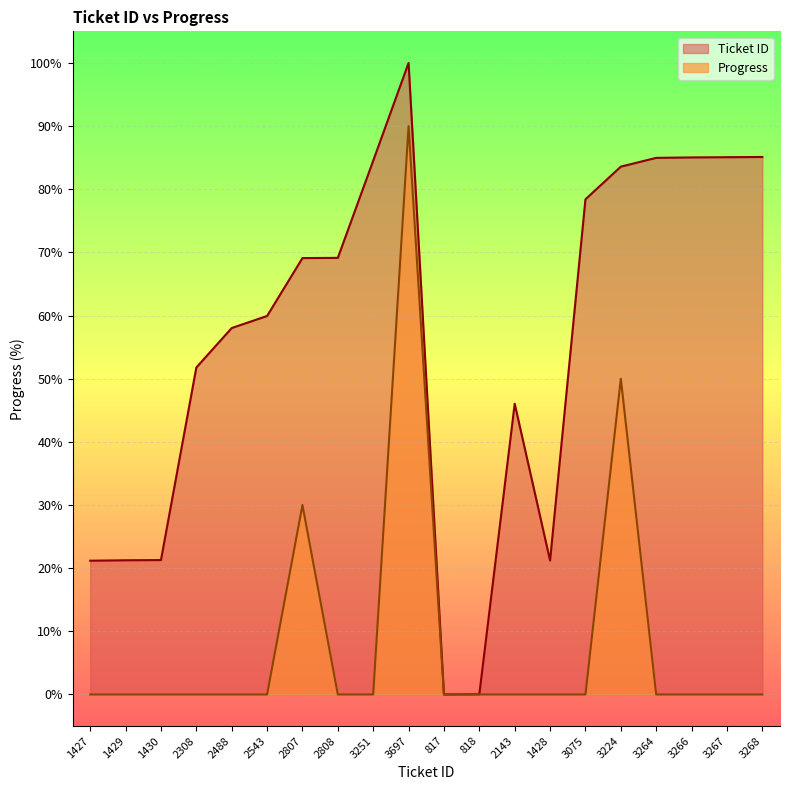

How many lines are shown in the chart?

2